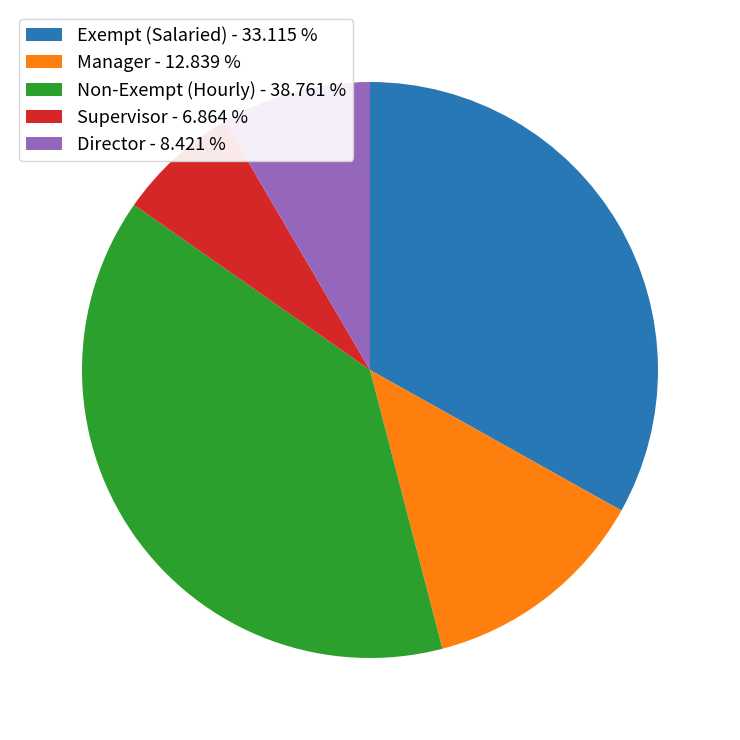

What is the ratio of the value at Manager to the value at Supervisor?

1.9